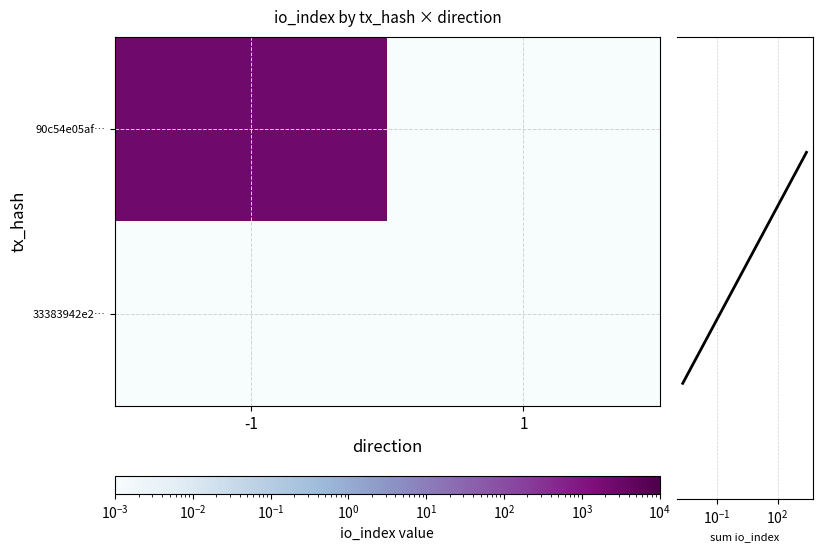

Between 1 and -1, which is larger?

-1